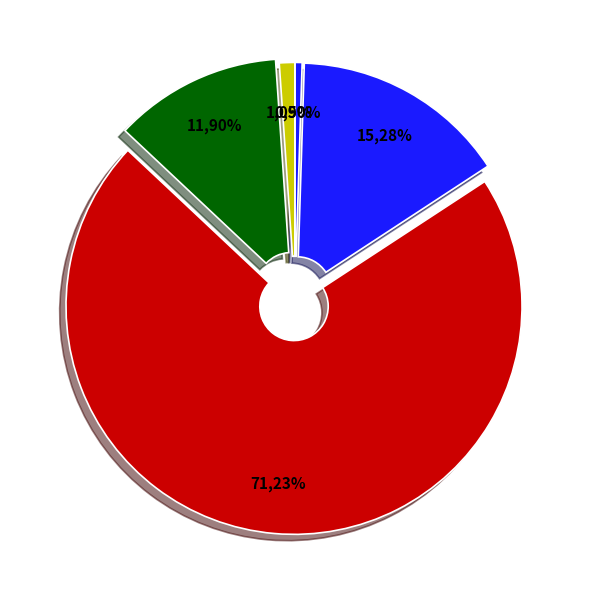

What is the ratio of the value at SMPN 2 JRENGIK to the value at SMPS PANYEPEN?

0.8